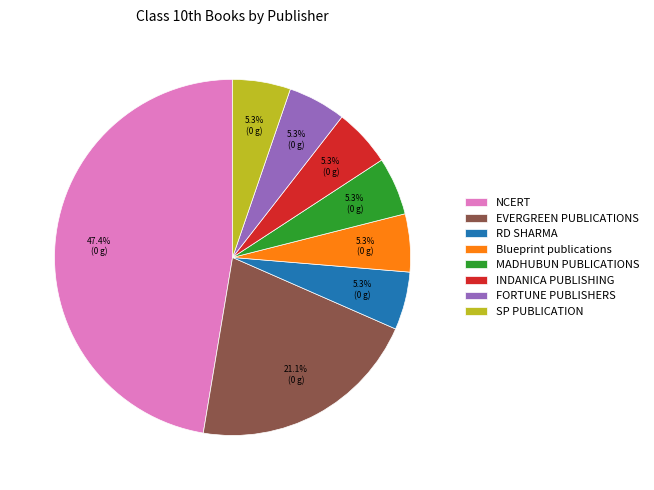

Is there a majority slice in this chart?

No